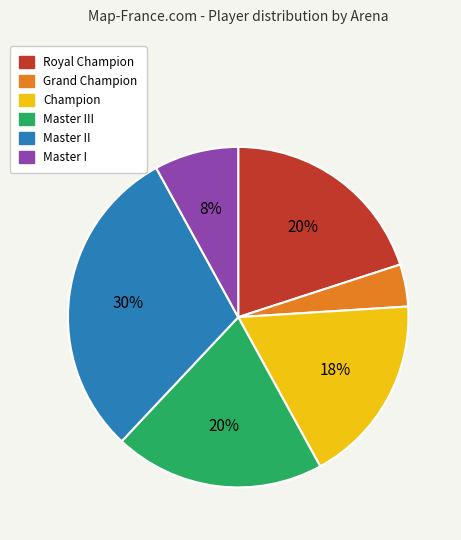

Is there any slice that represents more than half of the pie?

No